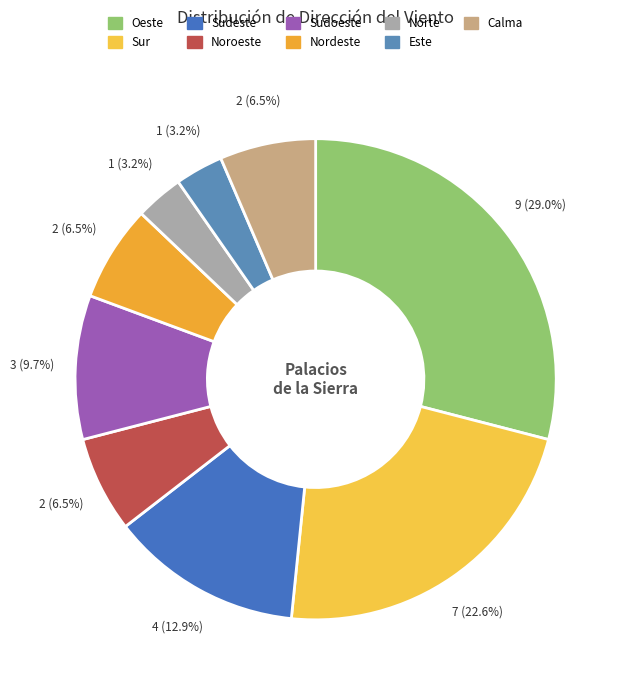

To the nearest percent, what portion does Norte represent?

3%